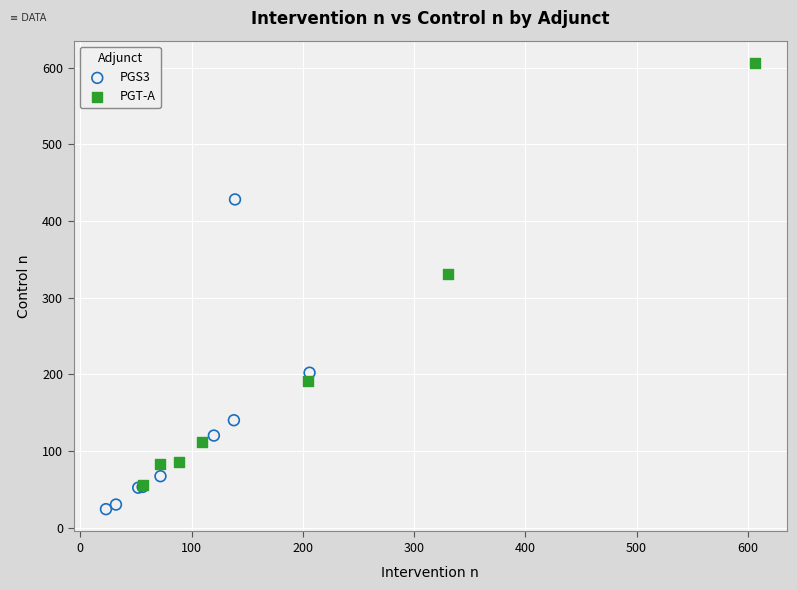

Which series contains the highest Y value?

PGT-A